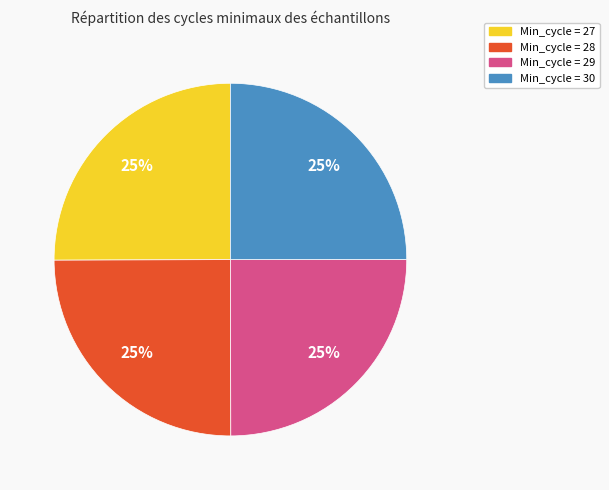

To the nearest percent, what percentage of the pie is Min_cycle = 30?

25%